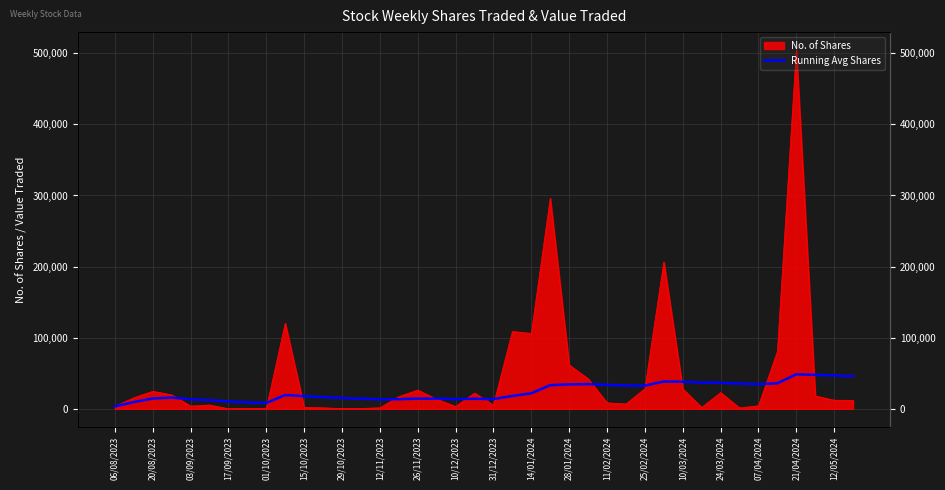

How many lines are shown in the chart?

1